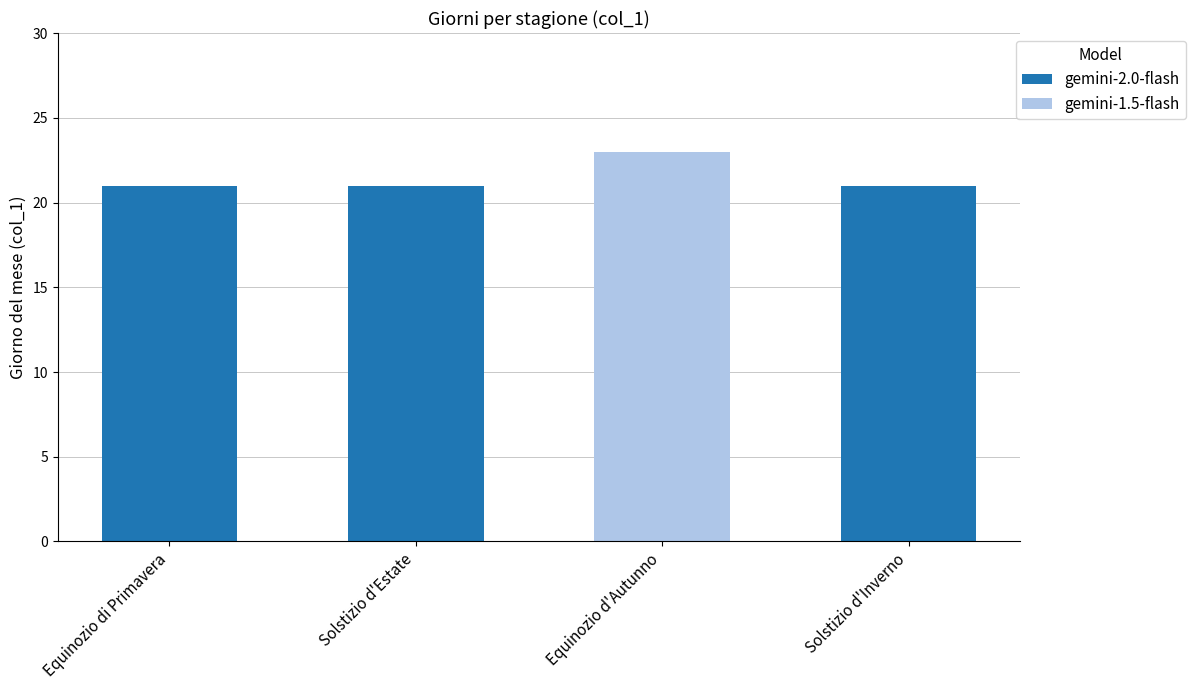

Approximately how many times larger is the value at Equinozio di Primavera compared to Equinozio d'Autunno?

0.9